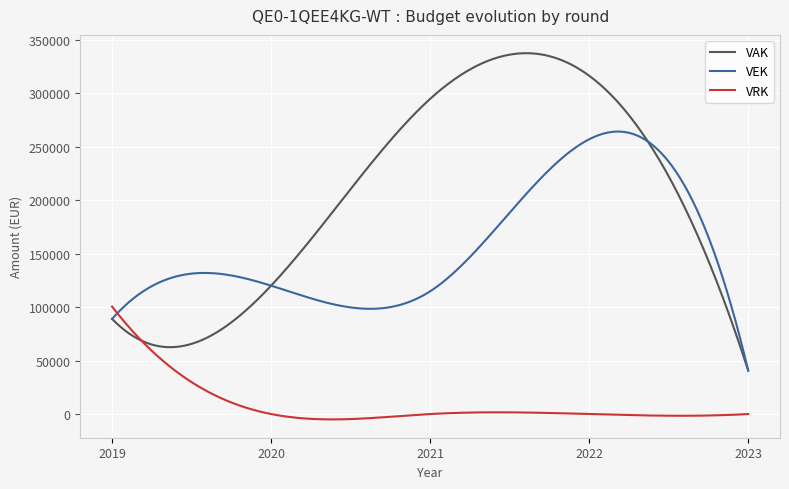

Which series has the largest range (max minus min)?

VAK